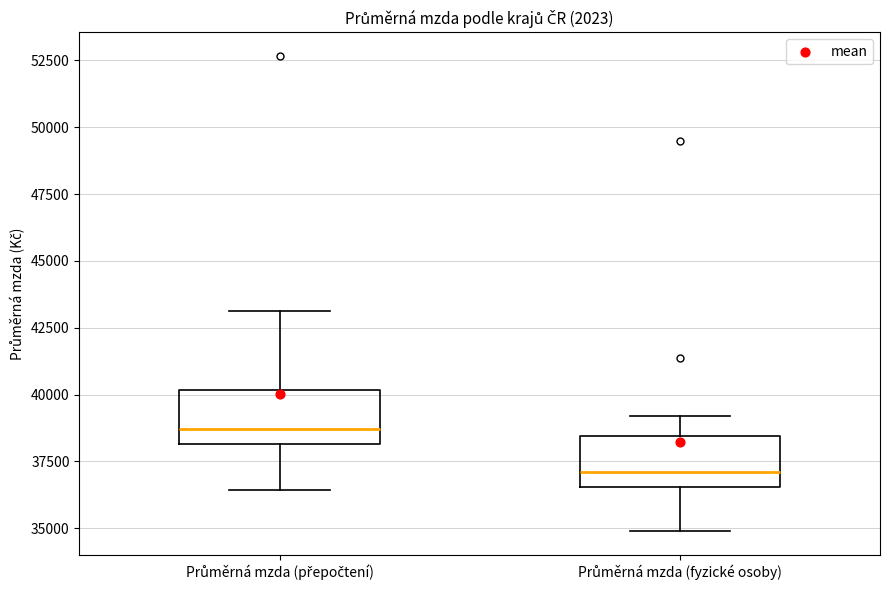

Where does the lower whisker of the box for Průměrná mzda (fyzické osoby) end on the y-axis? The values are not printed on the chart, so give them approximately, as read against the axis.

35000